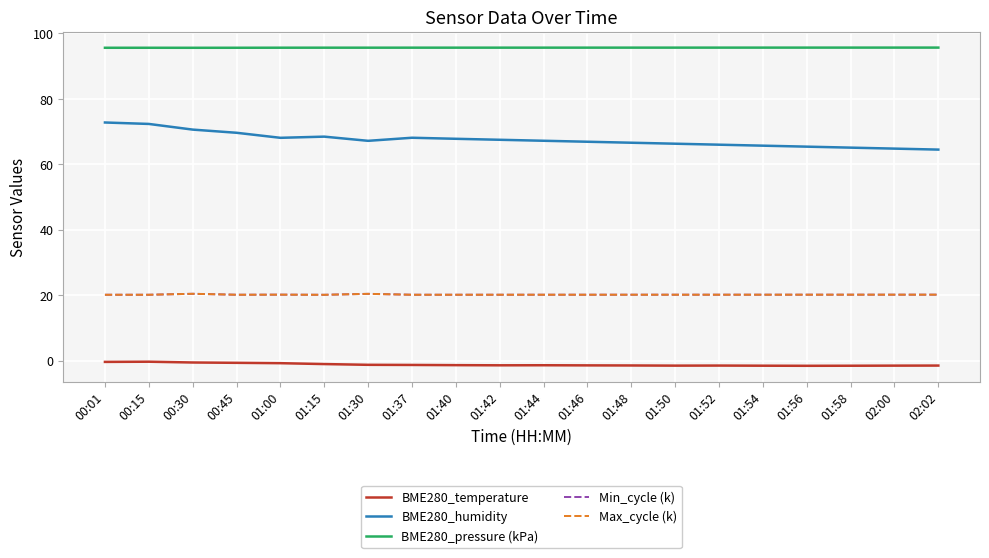

What is the lowest value of the Max_cycle (k) series?

20.1